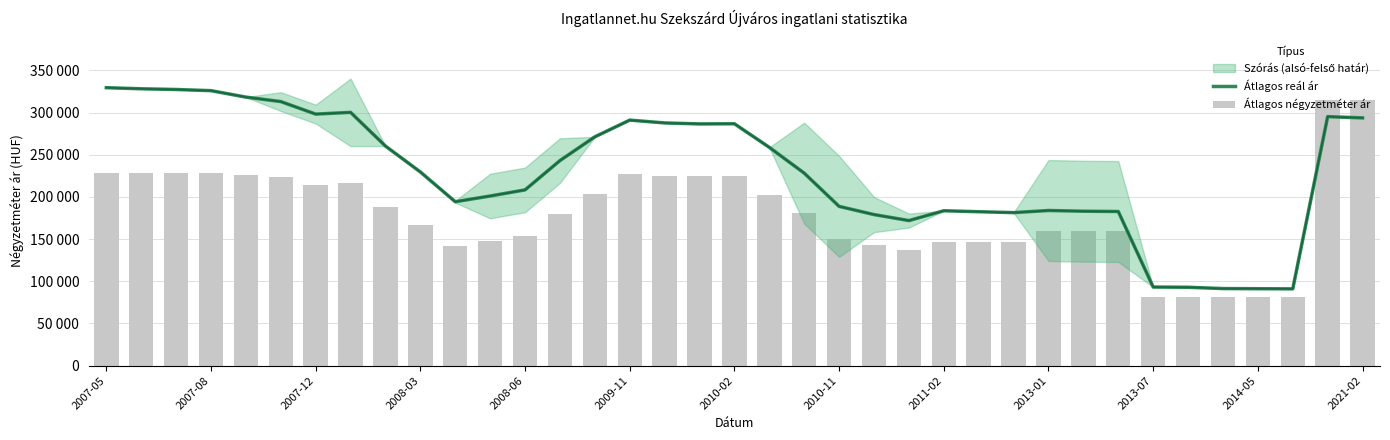

What is the approximate value of Átlagos reál ár at 2021-02, to the nearest 10?

293760